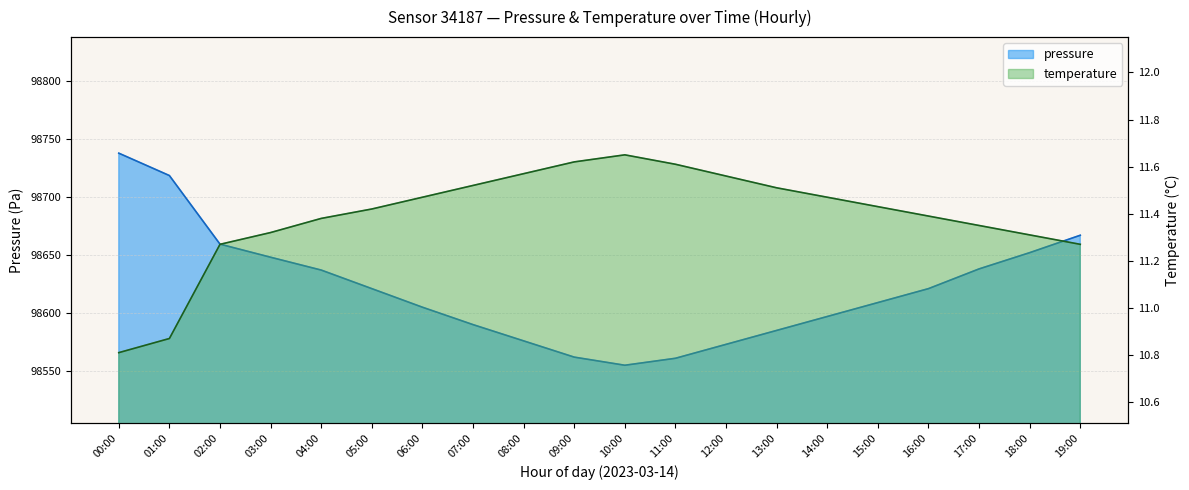

The value at 06:00 is 11.5. True or false?

True